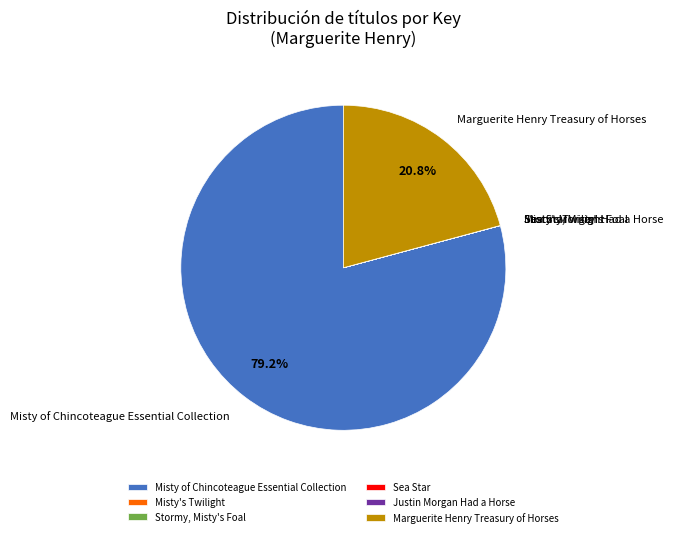

Combined, what portion of the pie is Misty of Chincoteague Essential Collection and Marguerite Henry Treasury of Horses?

100.0%